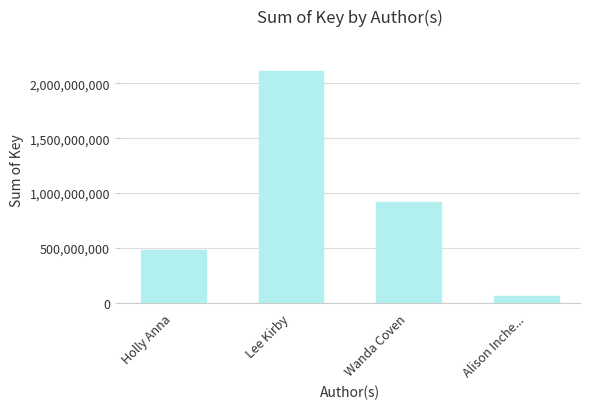

What is the label of the 4th bar from the right?

Holly Anna